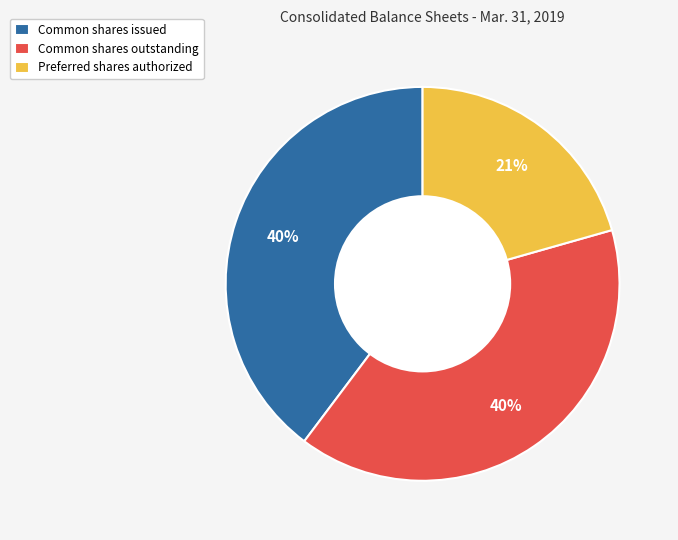

Do Preferred shares authorized and Common shares outstanding together represent more than half of the pie?

Yes